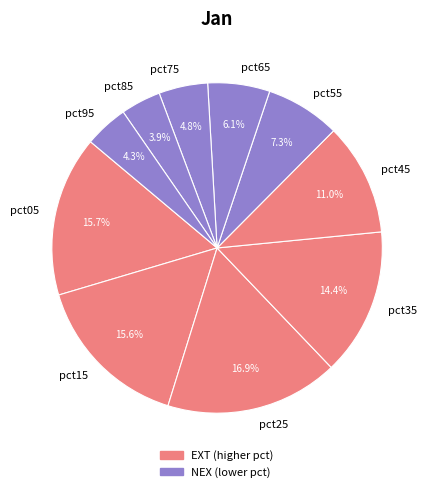

Does any single category account for the majority?

No